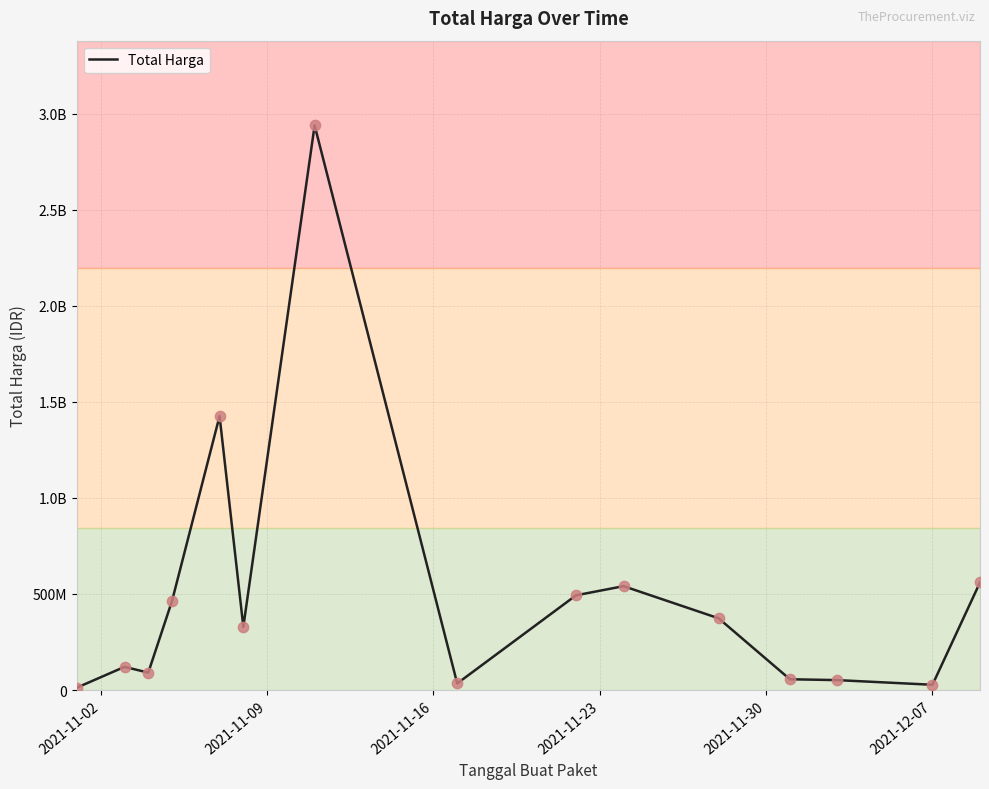

What is the change in value from 2021-11-02 to 2021-11-23?

+451214600